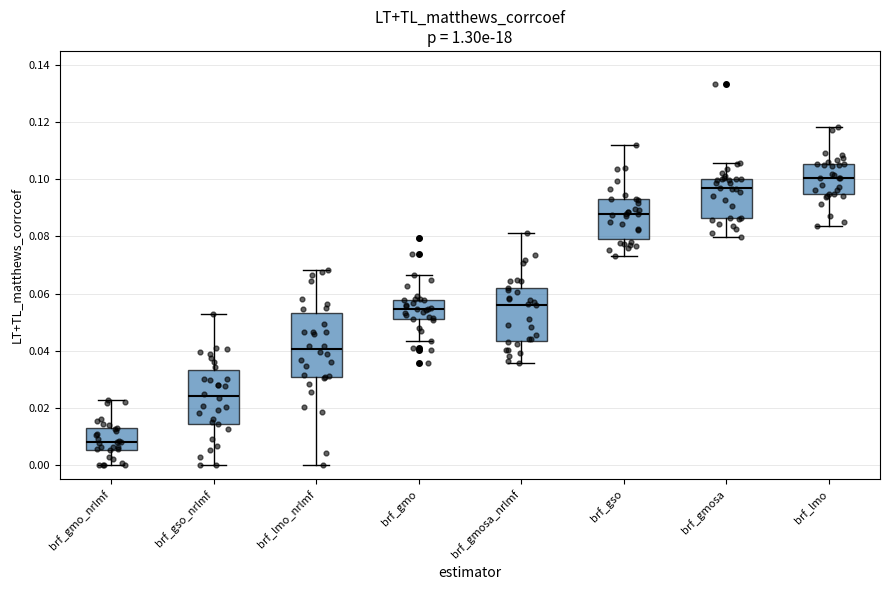

Comparing the boxes themselves (not the whiskers), which one is the tallest?

brf_lmo_nrlmf